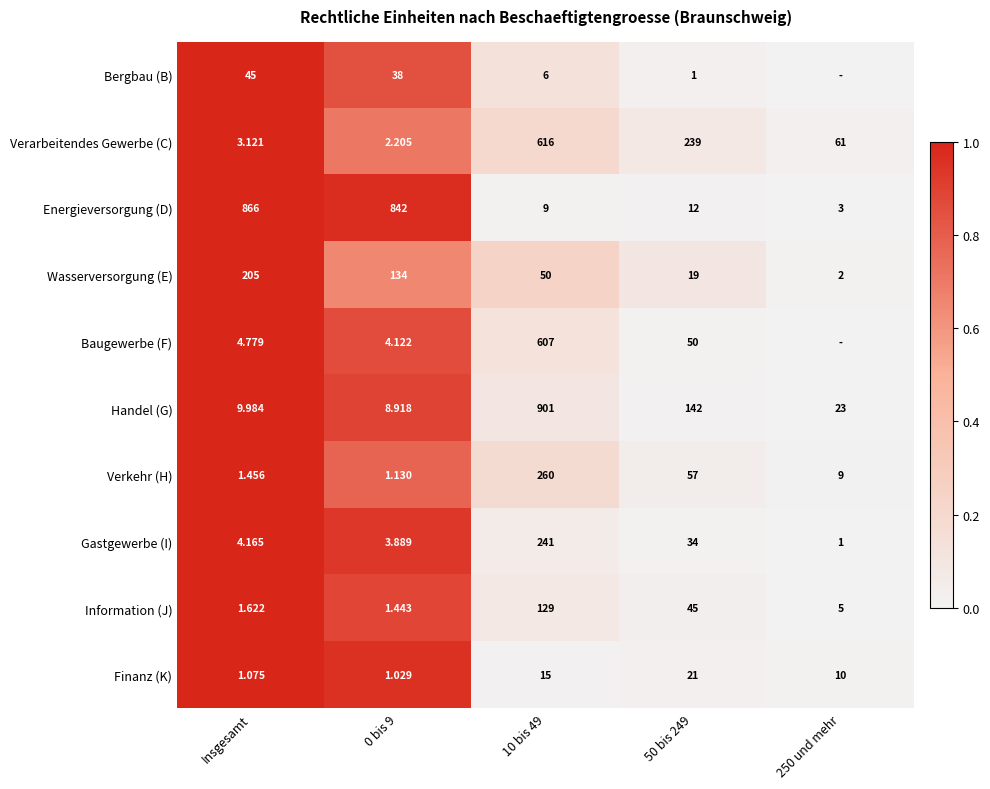

Is the value of Bergbau (B) at 0 bis 9 greater than the value of Wasserversorgung (E) at 10 bis 49?

No